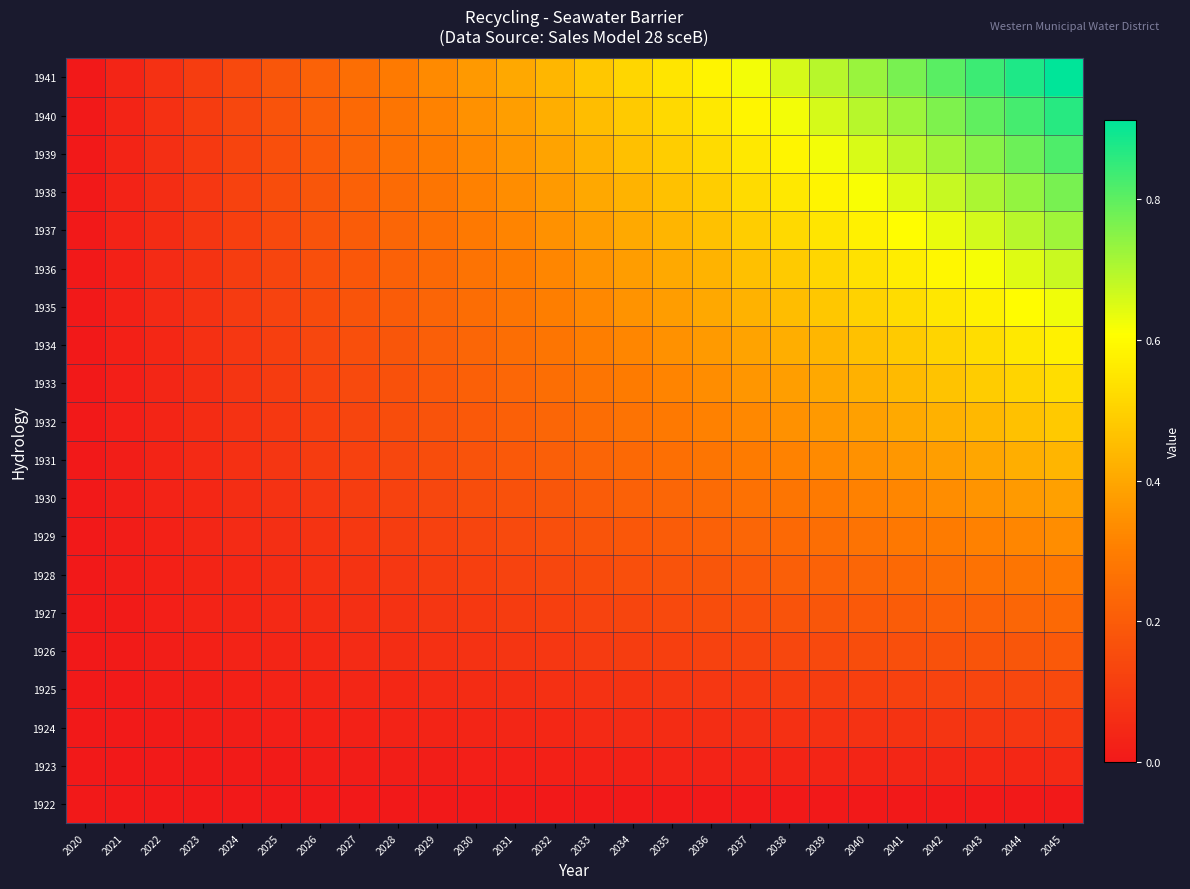

At how many categories does at least one series exceed 0?

25